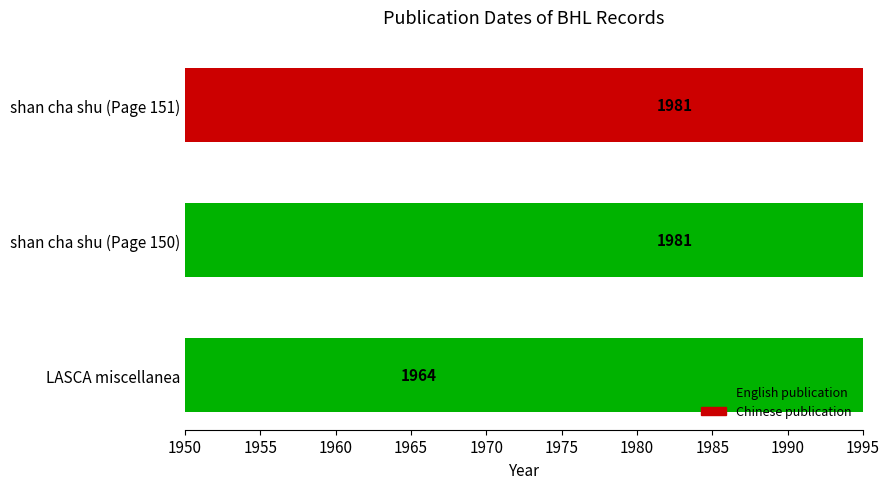

What is the value of the 3rd bar from the left?

1981